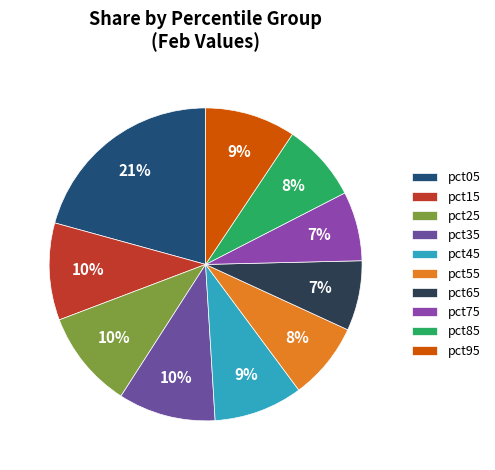

How many segments does this pie chart have?

10